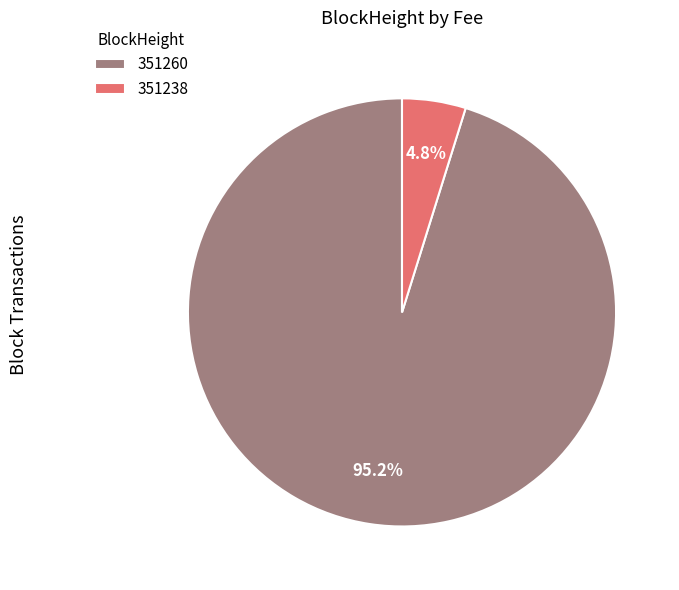

Is the sum of 351260 and 351238 greater than half?

Yes